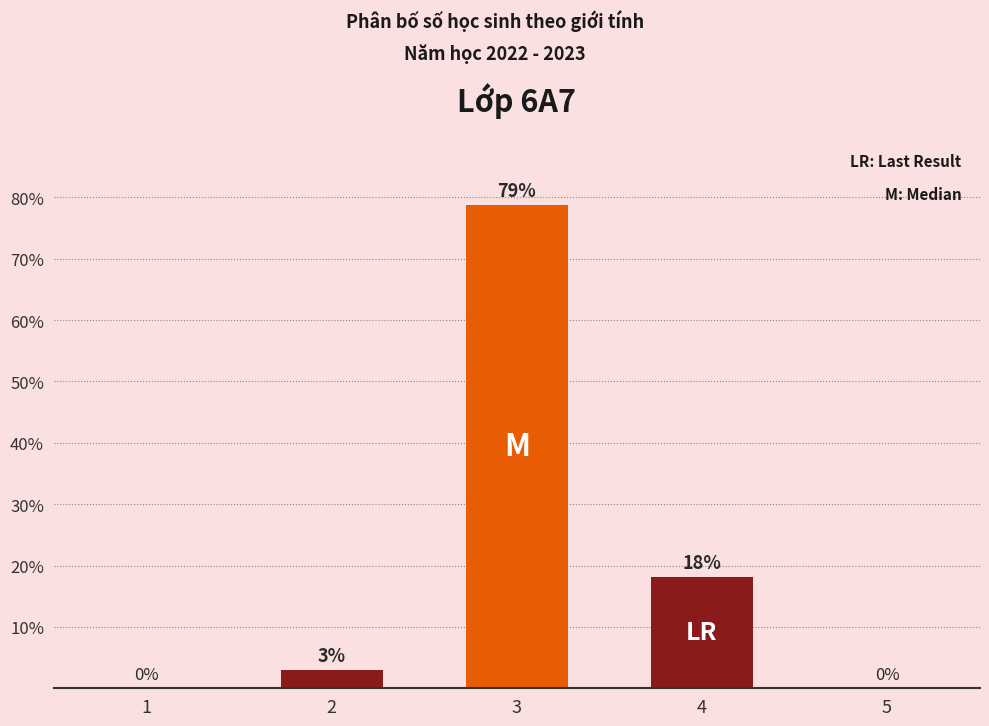

Is it true that the value at 4 is 18.2?

True